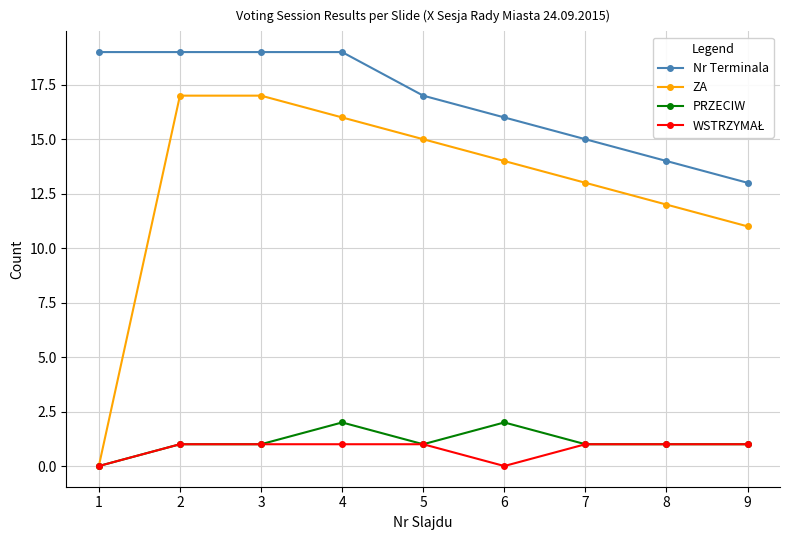

Which series has the largest range (max minus min)?

ZA